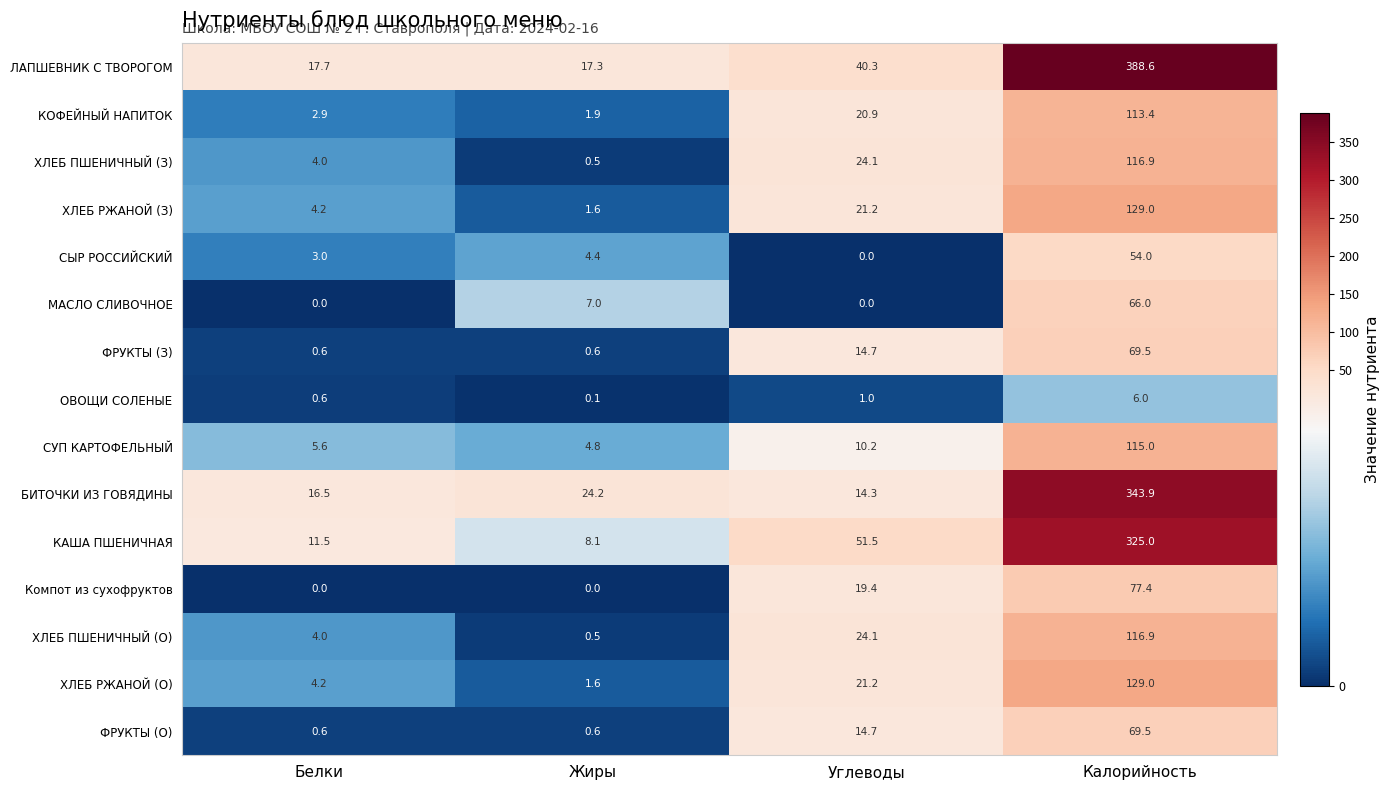

What is the difference between the maximum and minimum values in the ОВОЩИ СОЛЕНЫЕ series?

5.9